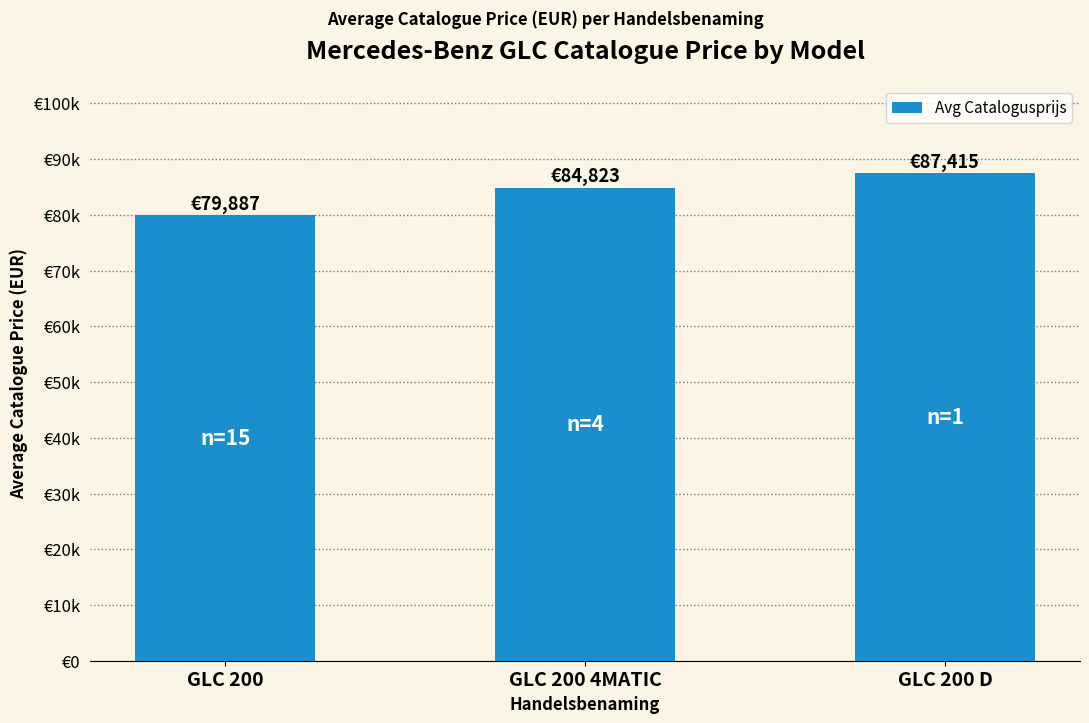

Reading right to left, what are all the values shown in this chart?

GLC 200 D=87415	GLC 200 4MATIC=84823	GLC 200=79887